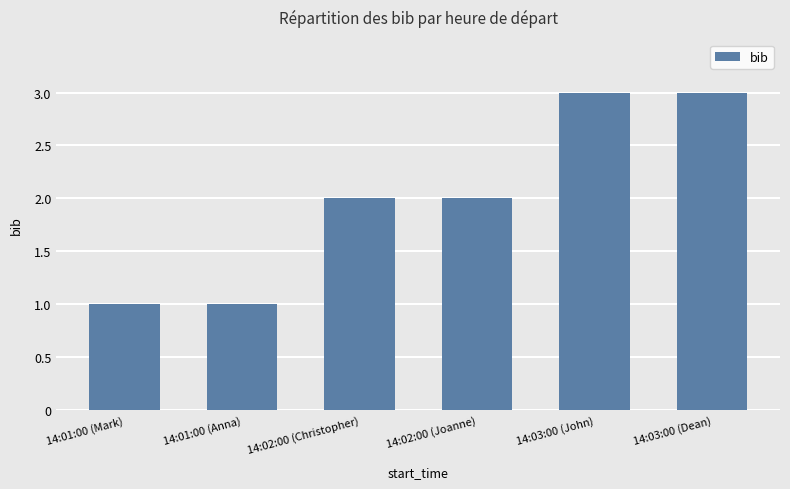

What is the sum of all values?

12